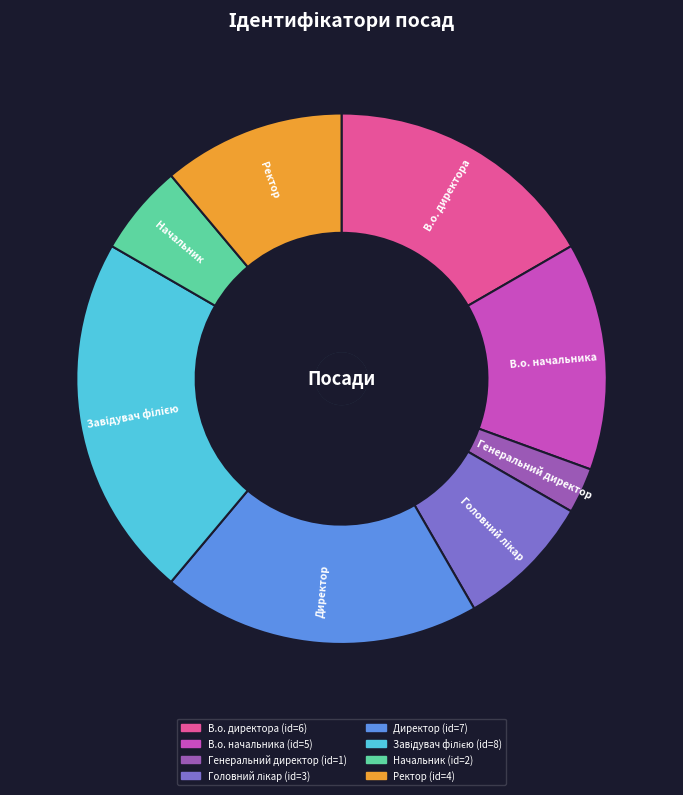

True or false: В.о. начальника accounts for 14% of the total.

True